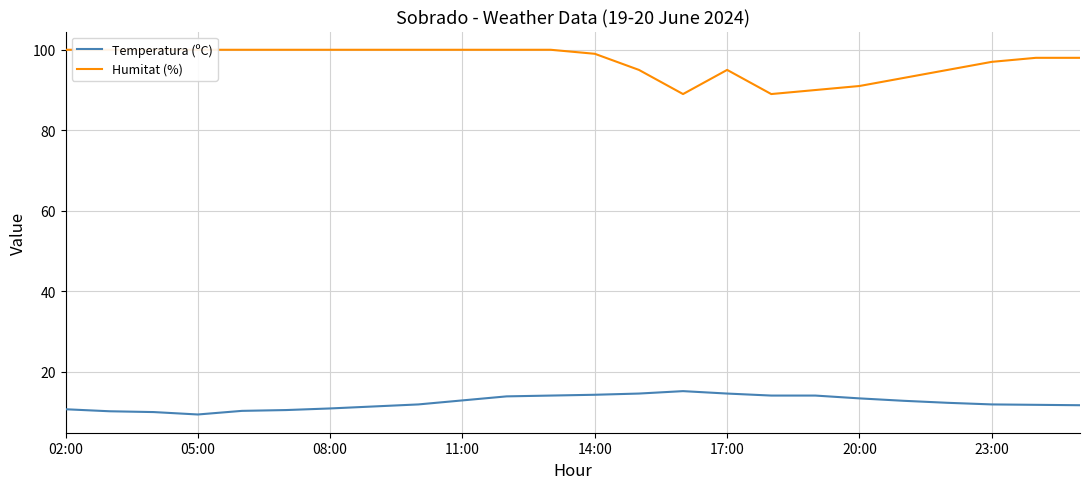

What is the highest value of the Humitat (%) series?

100.0